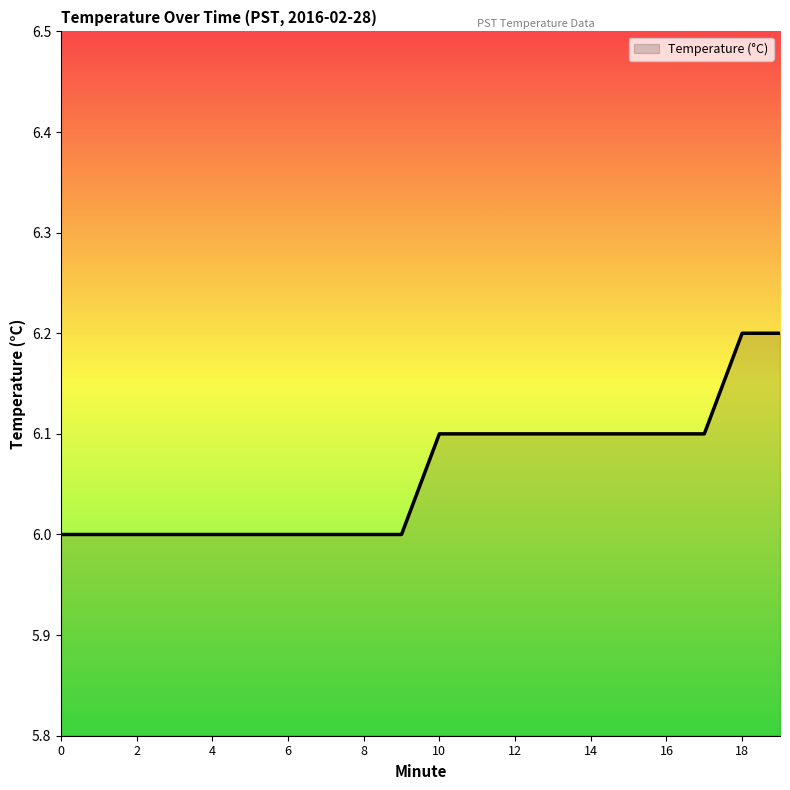

What is the smallest value displayed?

6.0